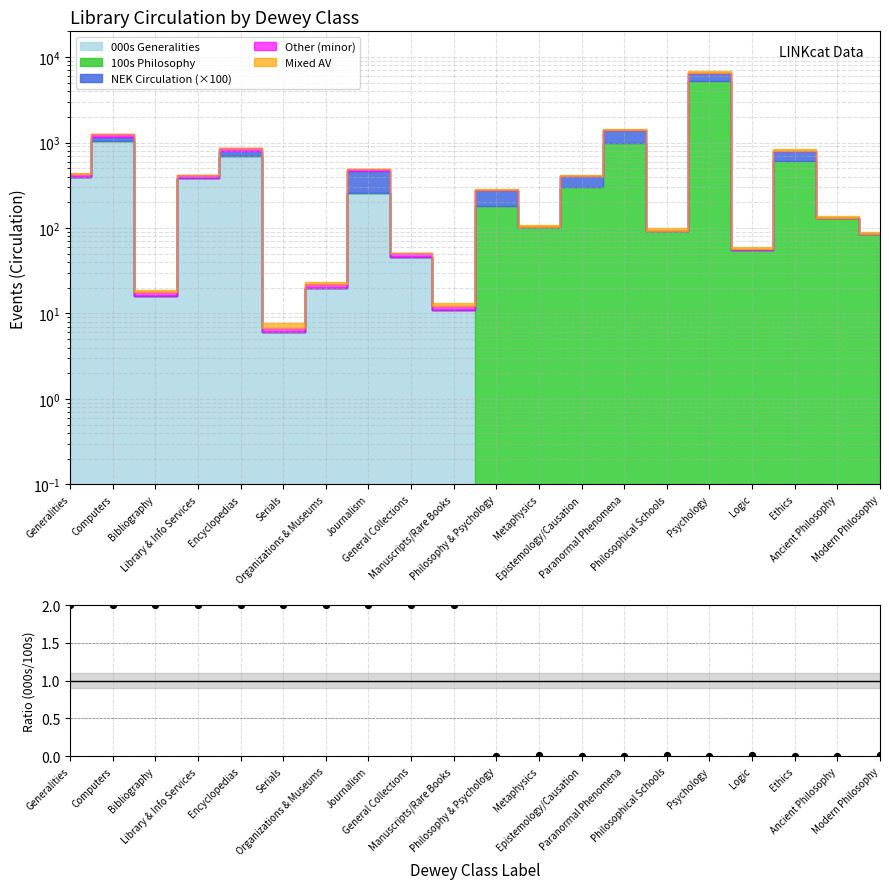

Between Ancient Philosophy and Serials, which is larger?

Serials